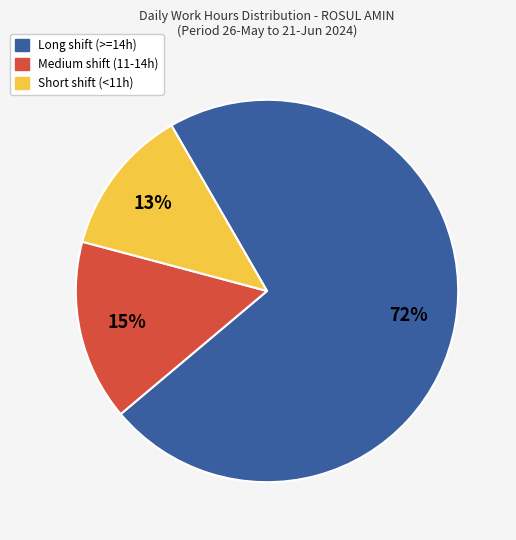

To the nearest percent, what is the average slice percentage?

33%